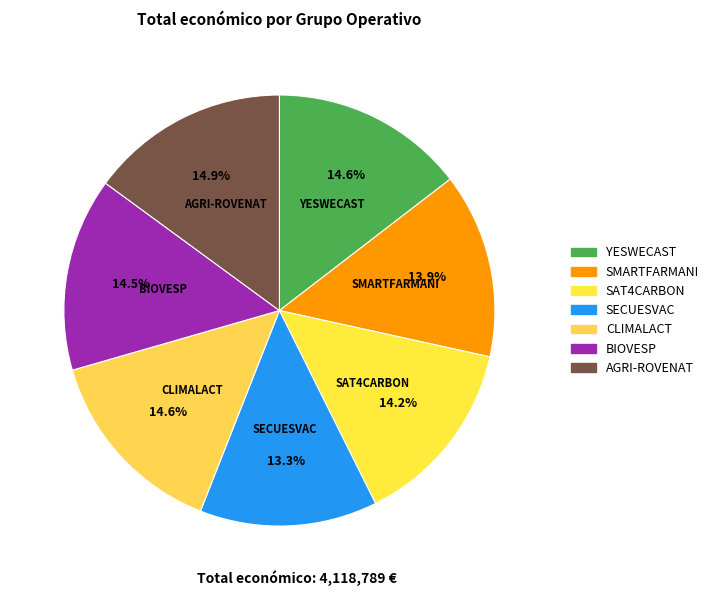

What is the ratio of the value at SAT4CARBON to the value at YESWECAST?

1.0